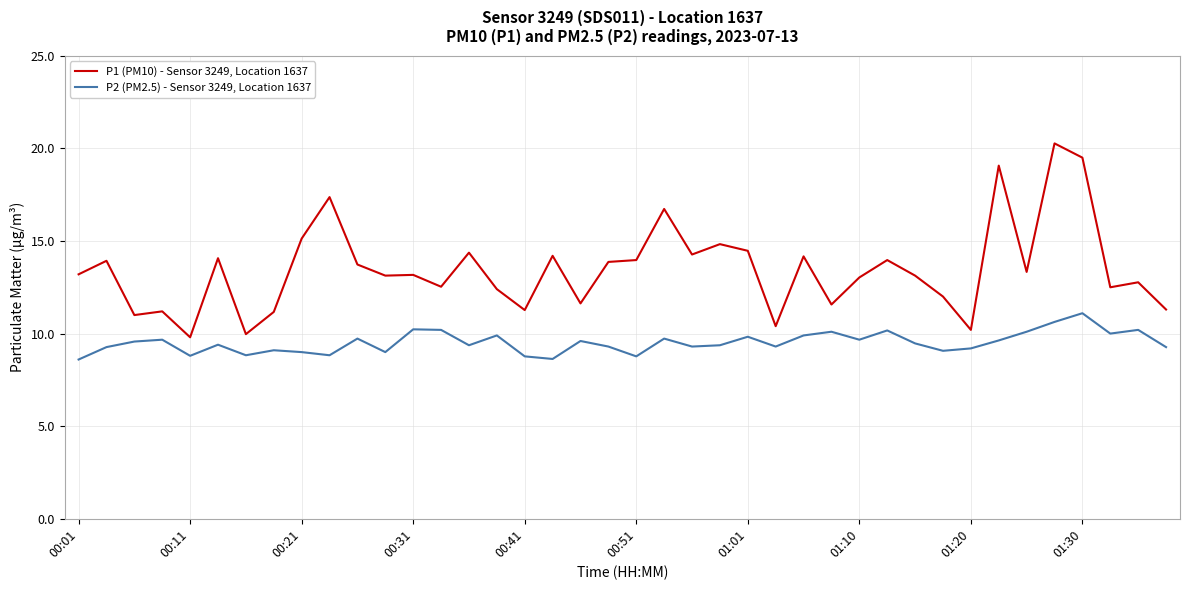

True or false: P2 (PM2.5) - Sensor 3249, Location 1637 and P1 (PM10) - Sensor 3249, Location 1637 intersect in this chart.

False